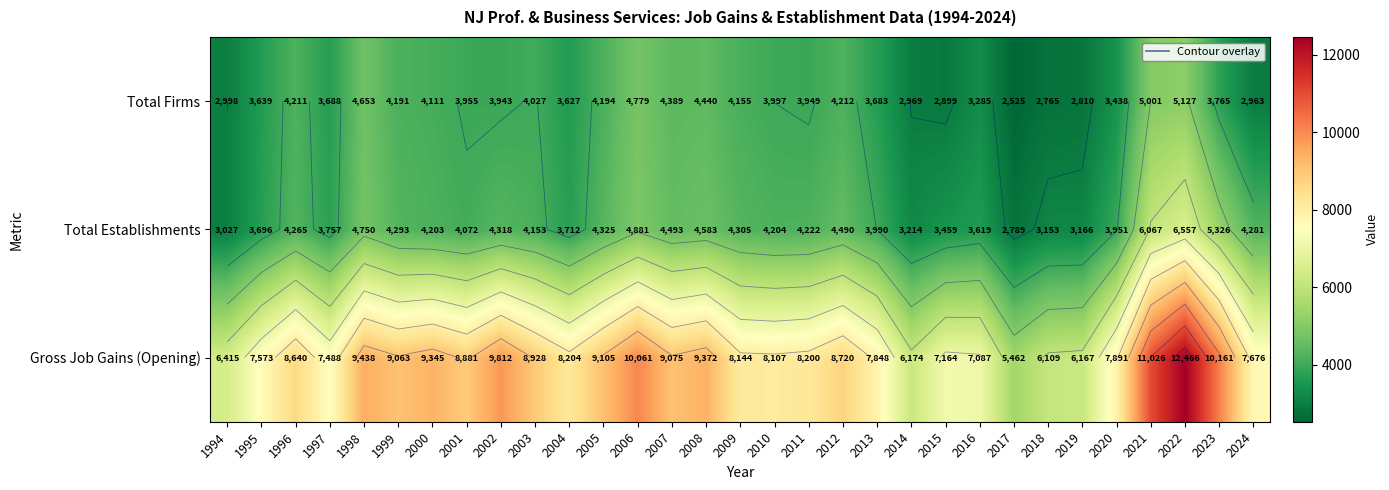

What value does the Total Firms series have at 2006, to the nearest 100?

4800